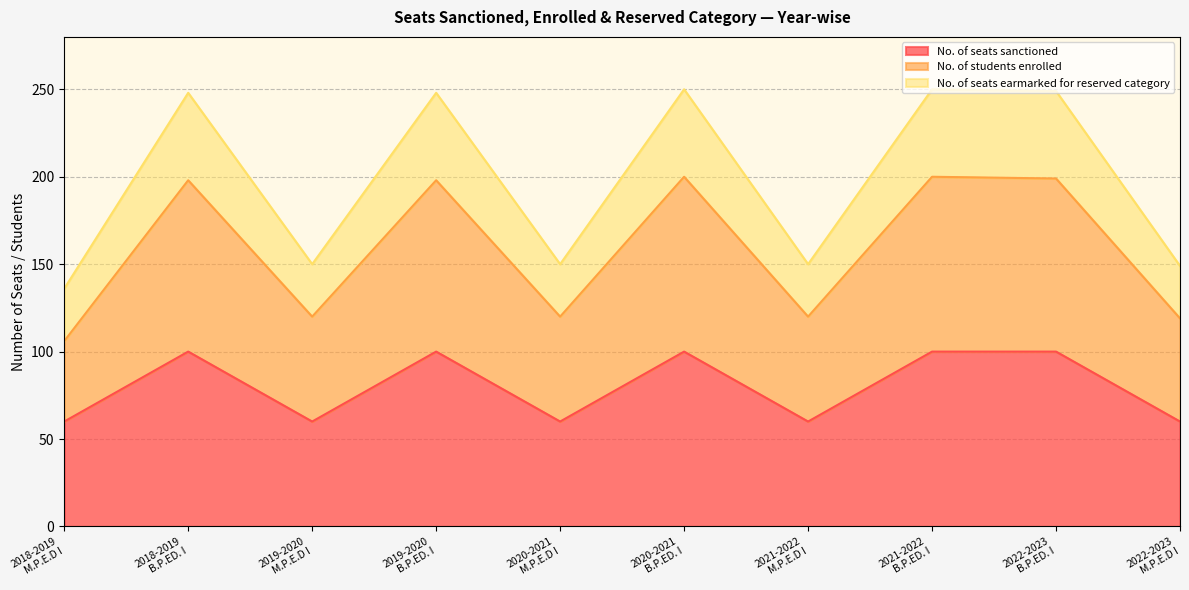

List the labels in order of No. of students enrolled value, largest first.

2020-2021
B.P.ED. I, 2021-2022
B.P.ED. I, 2022-2023
B.P.ED. I, 2018-2019
B.P.ED. I, 2019-2020
B.P.ED. I, 2019-2020
M.P.E.D I, 2020-2021
M.P.E.D I, 2021-2022
M.P.E.D I, 2022-2023
M.P.E.D I, 2018-2019
M.P.E.D I